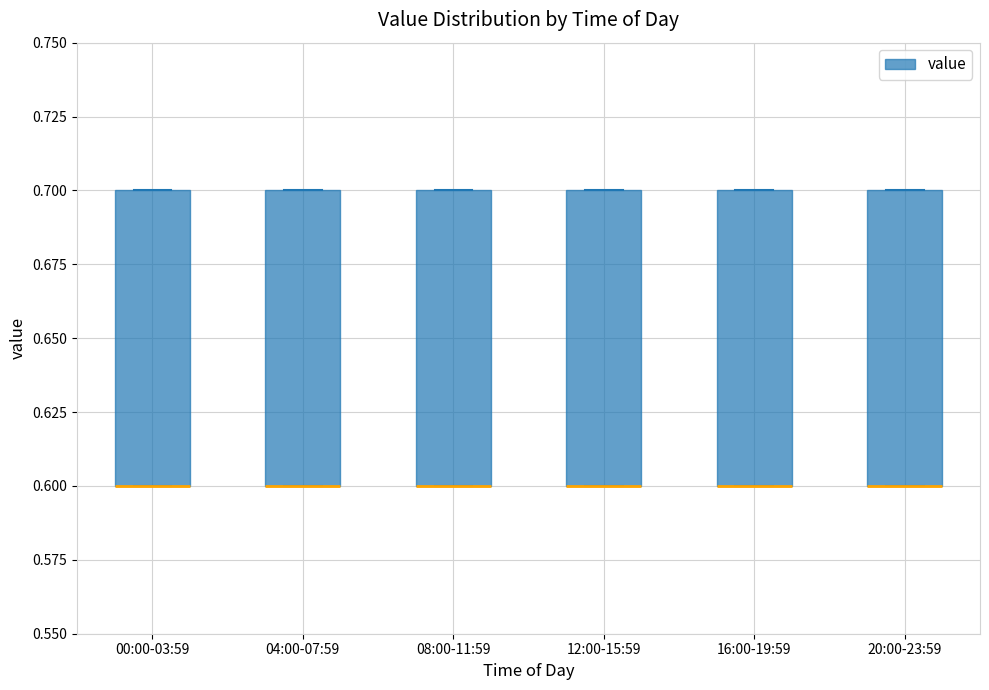

Reading left to right, read every box against the y-axis: the position of its median line, the range the box covers, and the ends of its whiskers. The values are not printed on the chart, so give them approximately, as read against the axis.

00:00-03:59: median 0.6 (drawn on the box's lower edge), box 0.6 to 0.7, whiskers 0.6 to 0.7
04:00-07:59: median 0.6 (drawn on the box's lower edge), box 0.6 to 0.7, whiskers 0.6 to 0.7
08:00-11:59: median 0.6 (drawn on the box's lower edge), box 0.6 to 0.7, whiskers 0.6 to 0.7
12:00-15:59: median 0.6 (drawn on the box's lower edge), box 0.6 to 0.7, whiskers 0.6 to 0.7
16:00-19:59: median 0.6 (drawn on the box's lower edge), box 0.6 to 0.7, whiskers 0.6 to 0.7
20:00-23:59: median 0.6 (drawn on the box's lower edge), box 0.6 to 0.7, whiskers 0.6 to 0.7